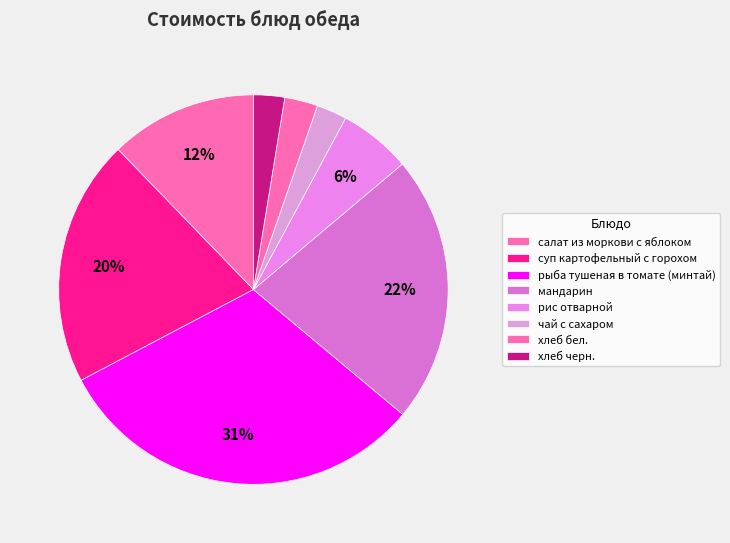

To the nearest percent, what portion does мандарин represent?

22%